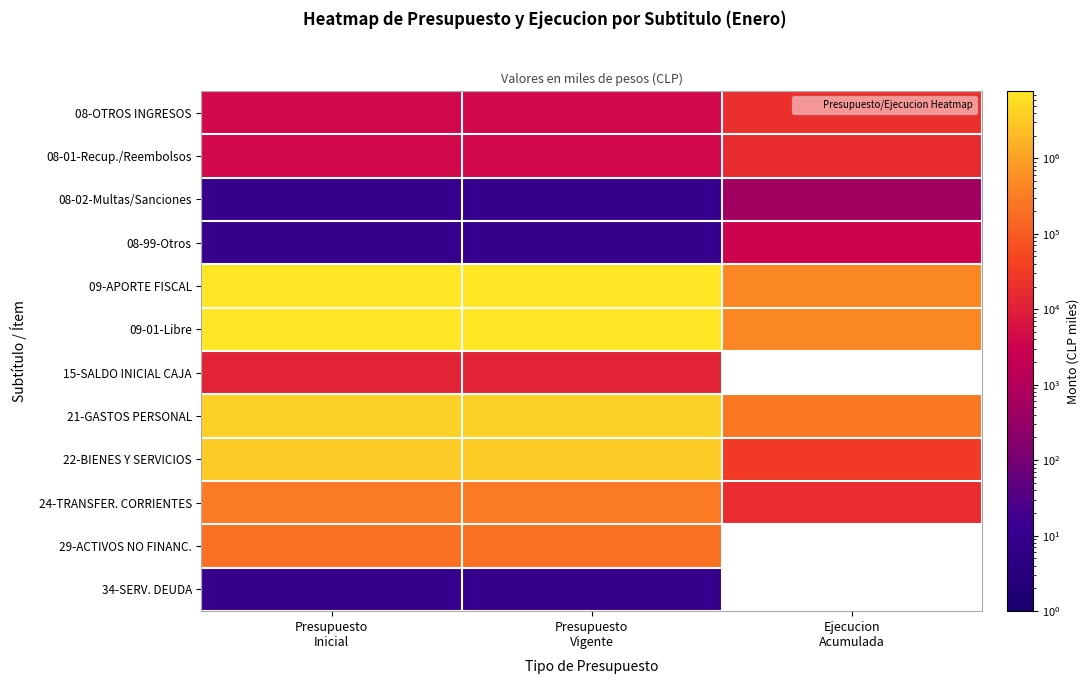

At which label does 08-02-Multas/Sanciones reach its peak?

Ejecucion Acumulada